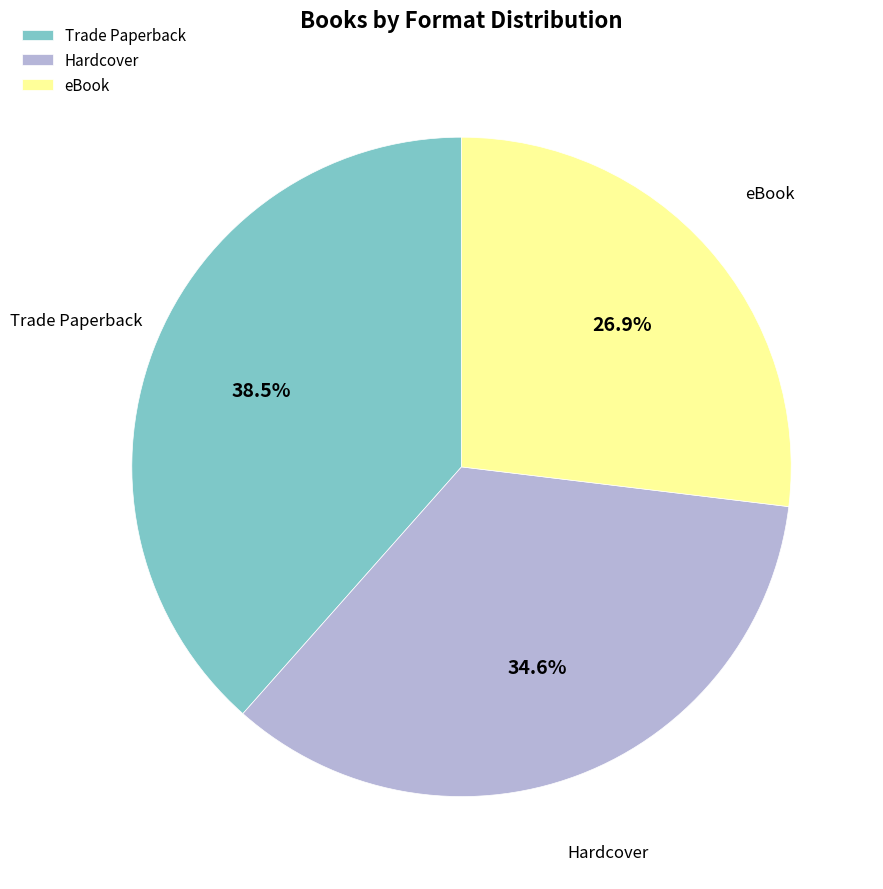

To the nearest percent, what is the difference between the Trade Paperback and eBook slice percentages?

12%